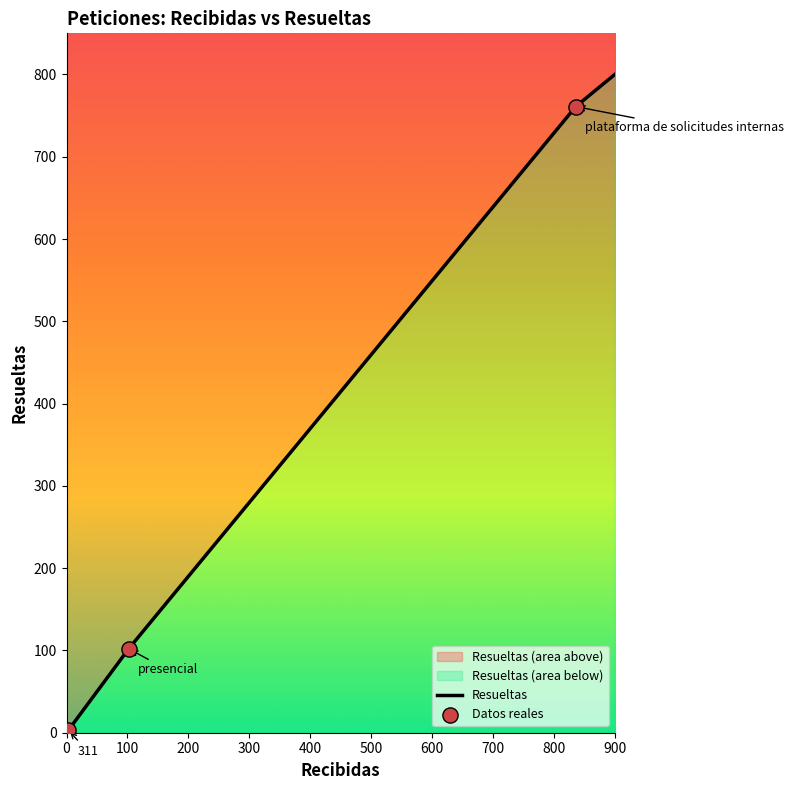

What is the change in value from presencial to plataforma de solicitudes internas?

+659